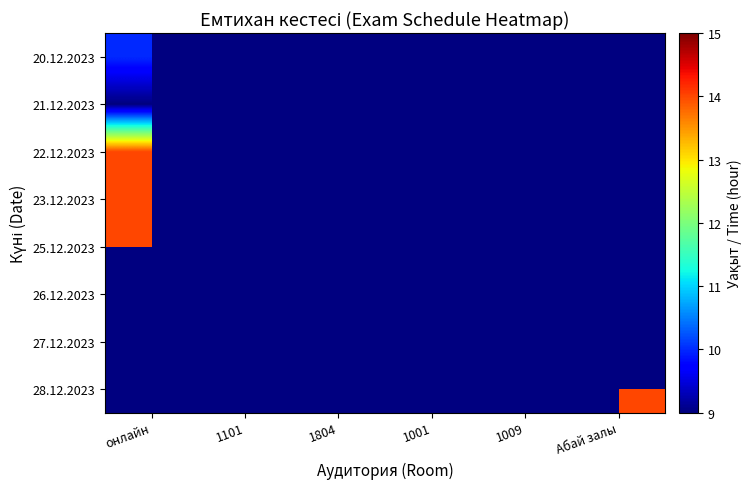

What is the greatest value displayed?

14.0